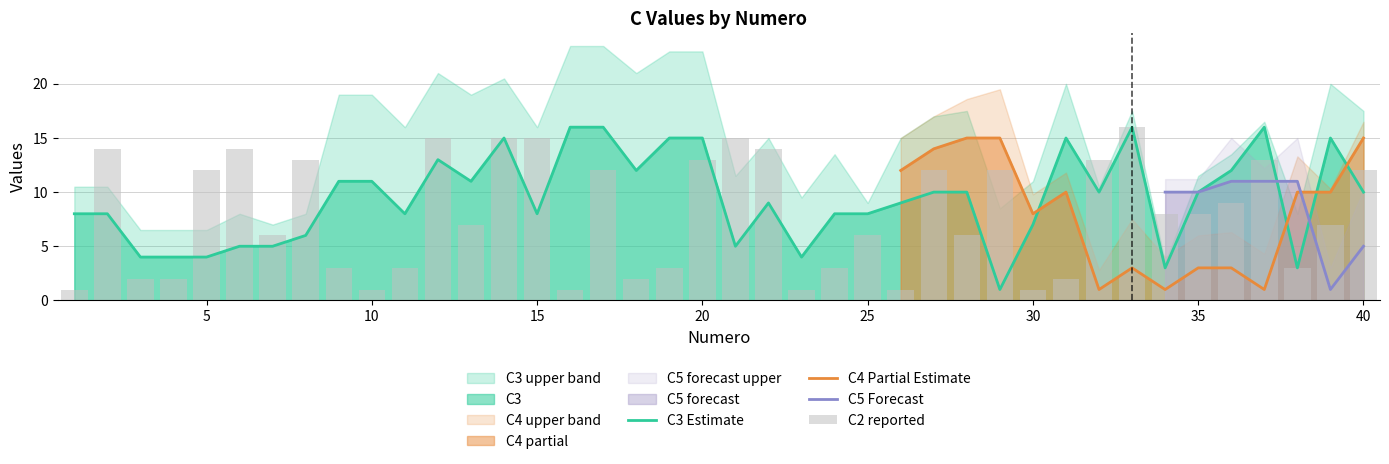

What is the sum of the C3 values at 7 and 15?

13